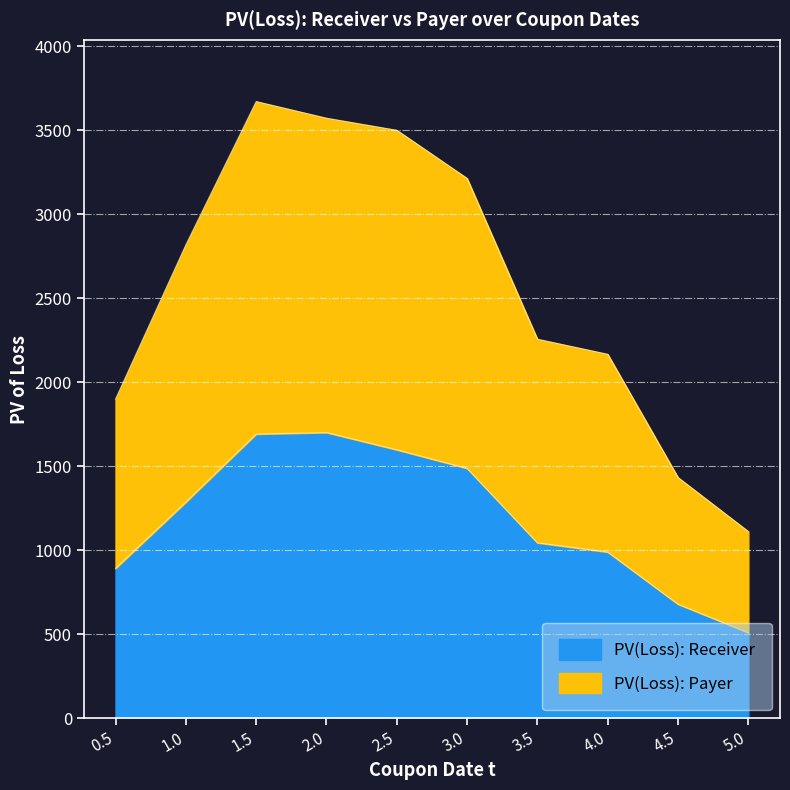

What is the greatest value displayed?

3670.2